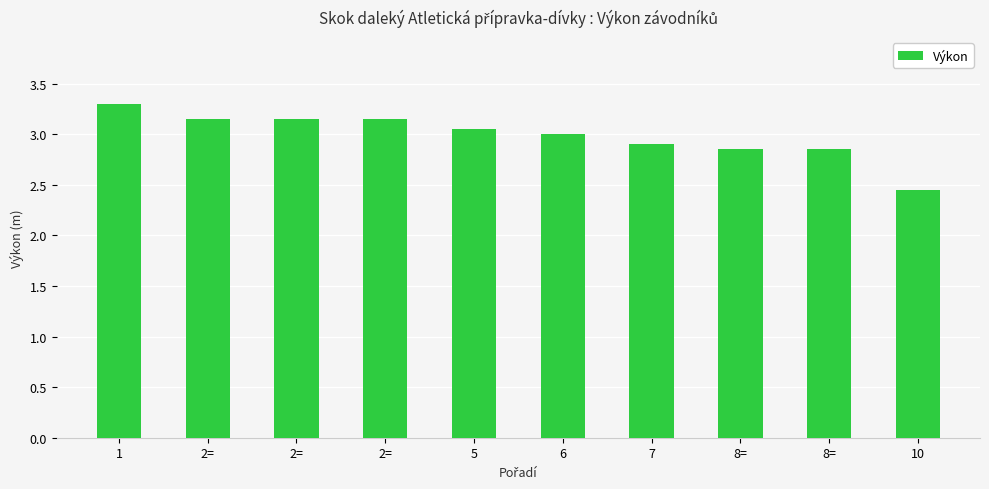

The chart shows a value of 2.5 at 10. True or false?

True